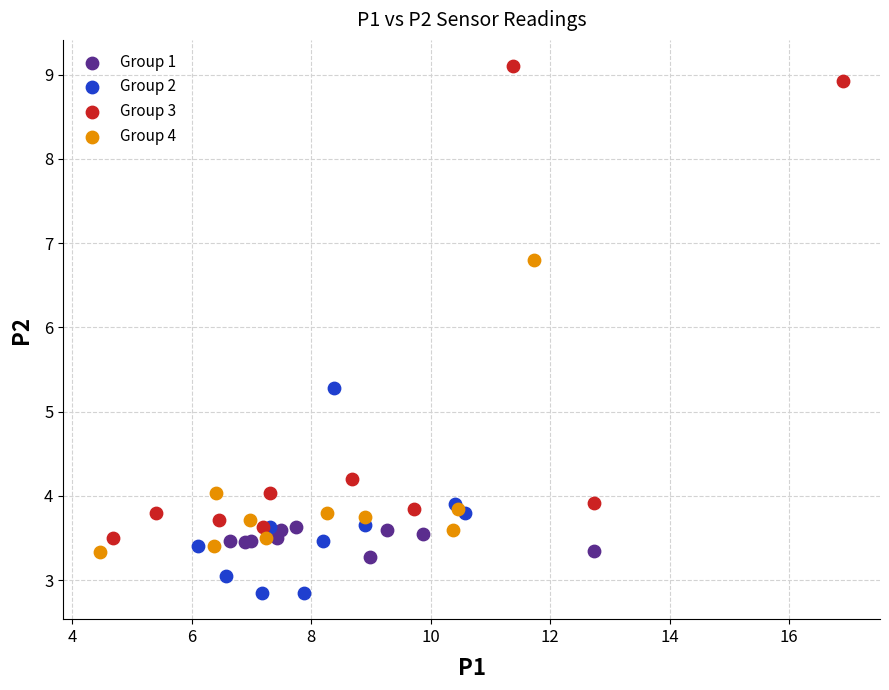

Which series reaches the maximum Y coordinate?

Group 3